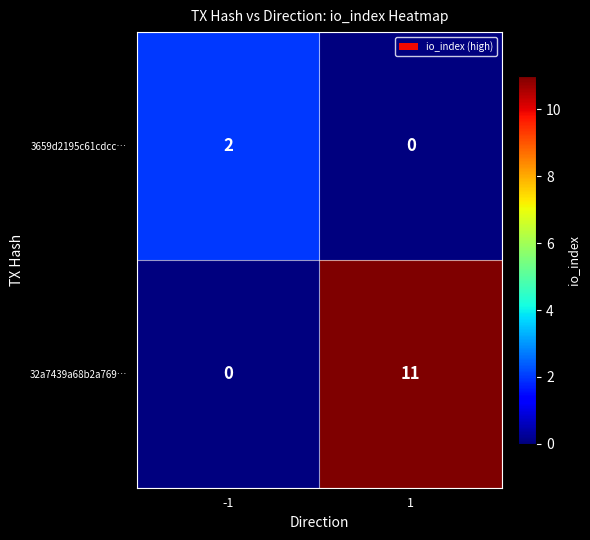

Rank the series by their average value, from lowest to highest.

3659d2195c61cdcc…, 32a7439a68b2a769…